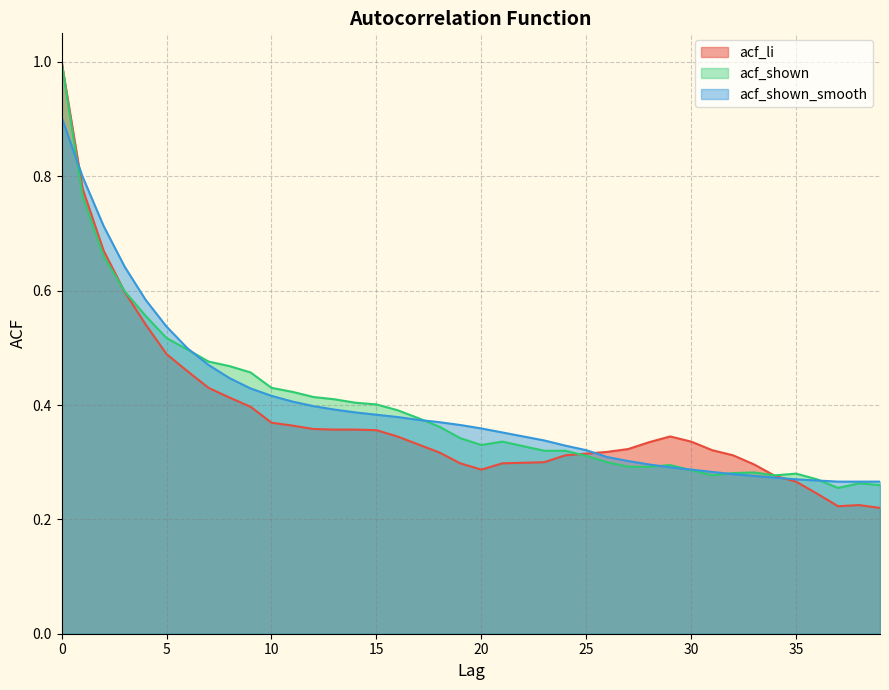

Which series ends up on top after the final intersection of acf_shown and acf_li?

acf_shown